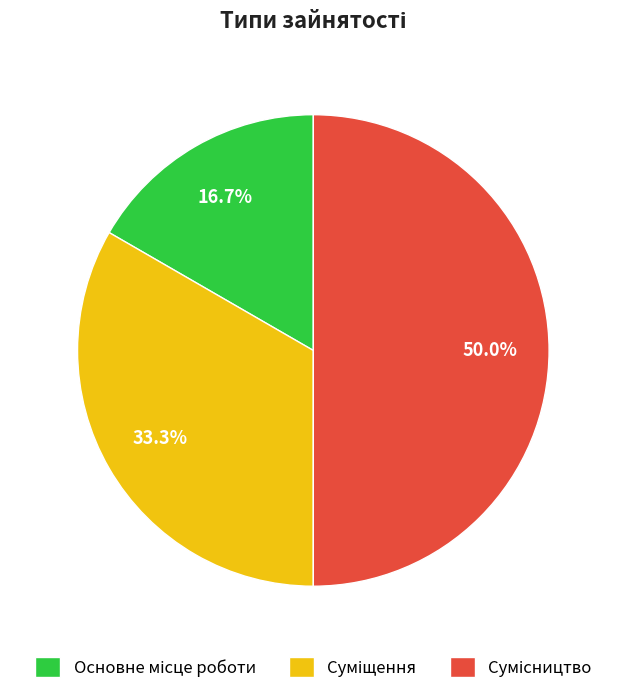

Which category has the biggest portion of the pie?

Сумісництво